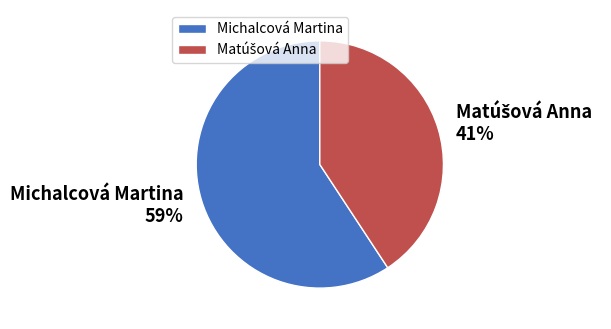

True or false: Michalcová Martina accounts for 52% of the total.

False